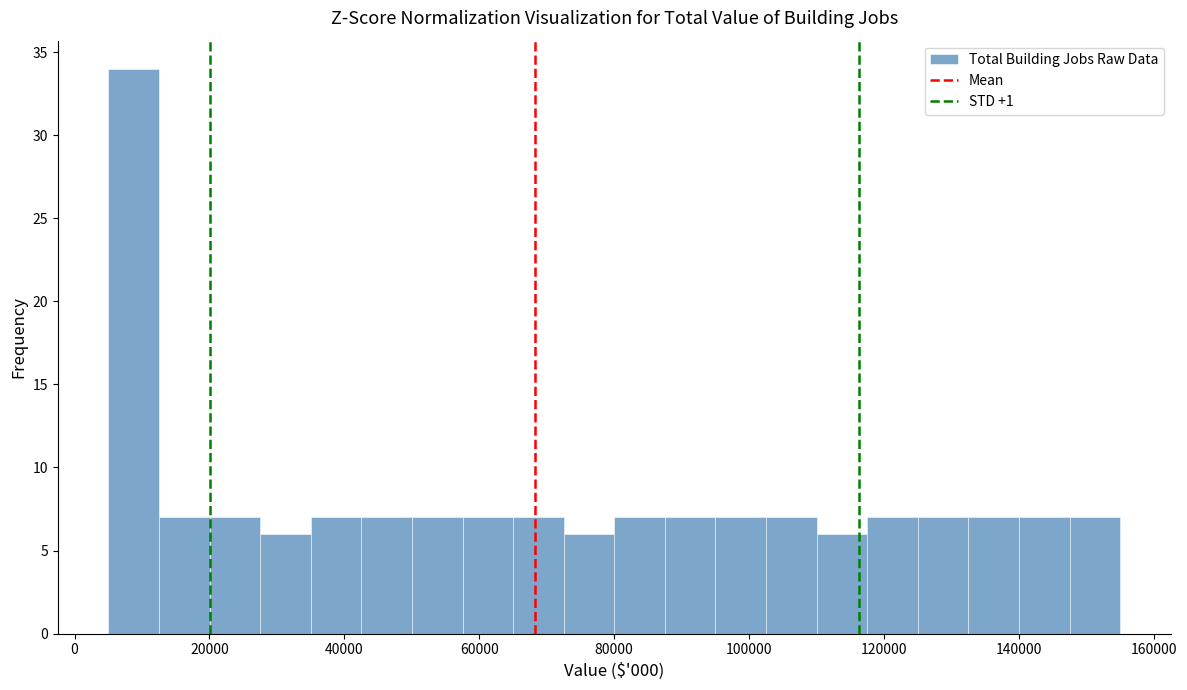

Around what value on the x-axis is the tallest bar? Give the approximate position of its centre, as read against the axis.

8000